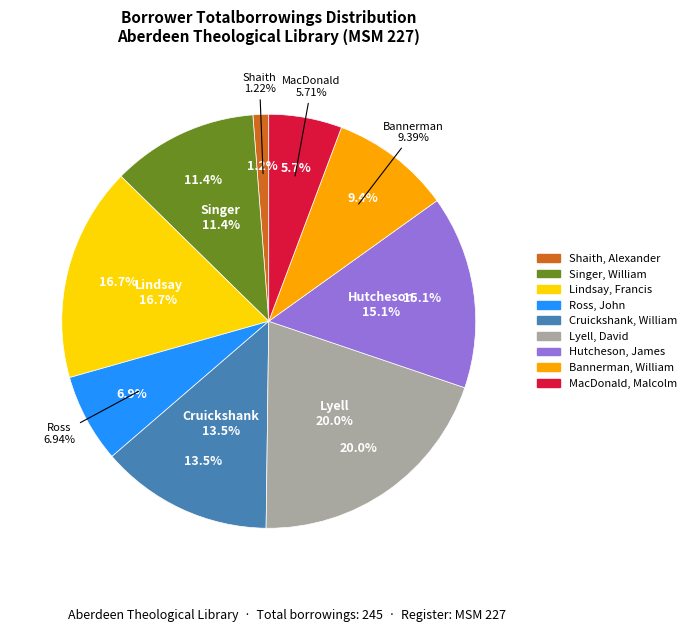

True or false: Singer, William accounts for 11% of the total.

True